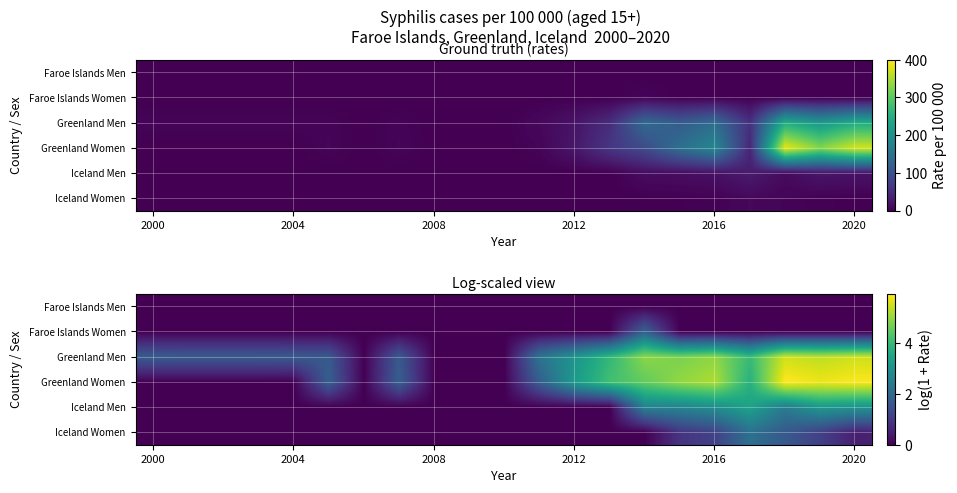

Which has a higher value, 7 or 17?

7